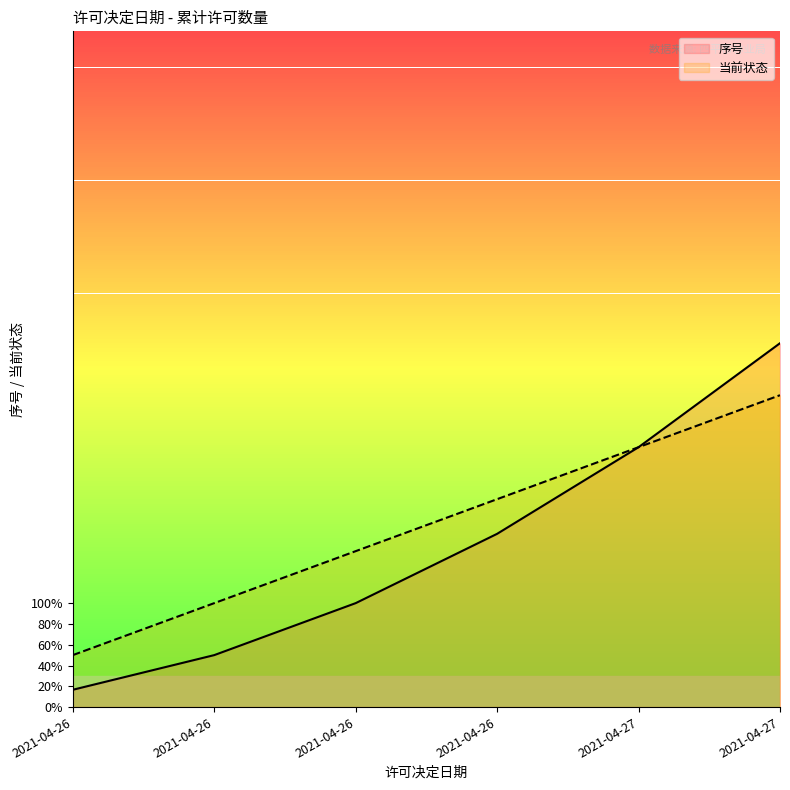

At which category does the chart reach its peak across all series?

2021-04-27